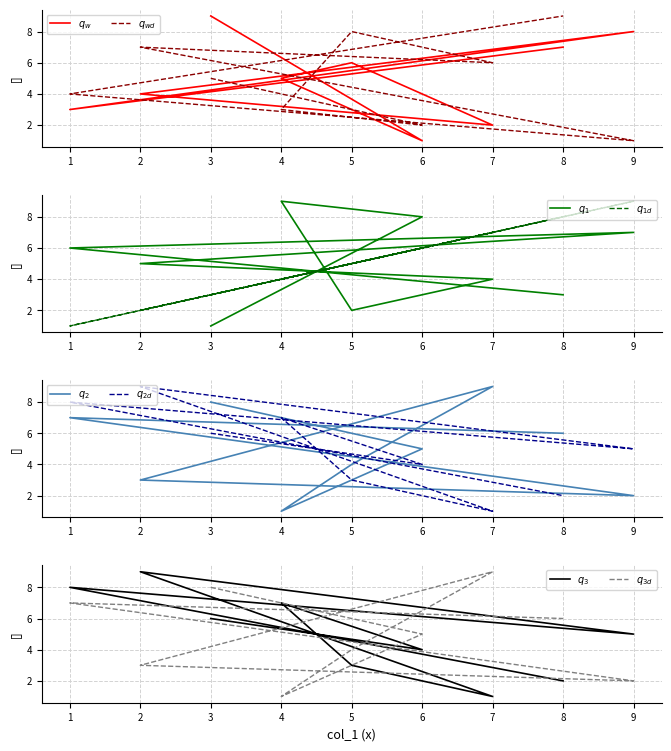

At which category is the sum across all series the highest?

8